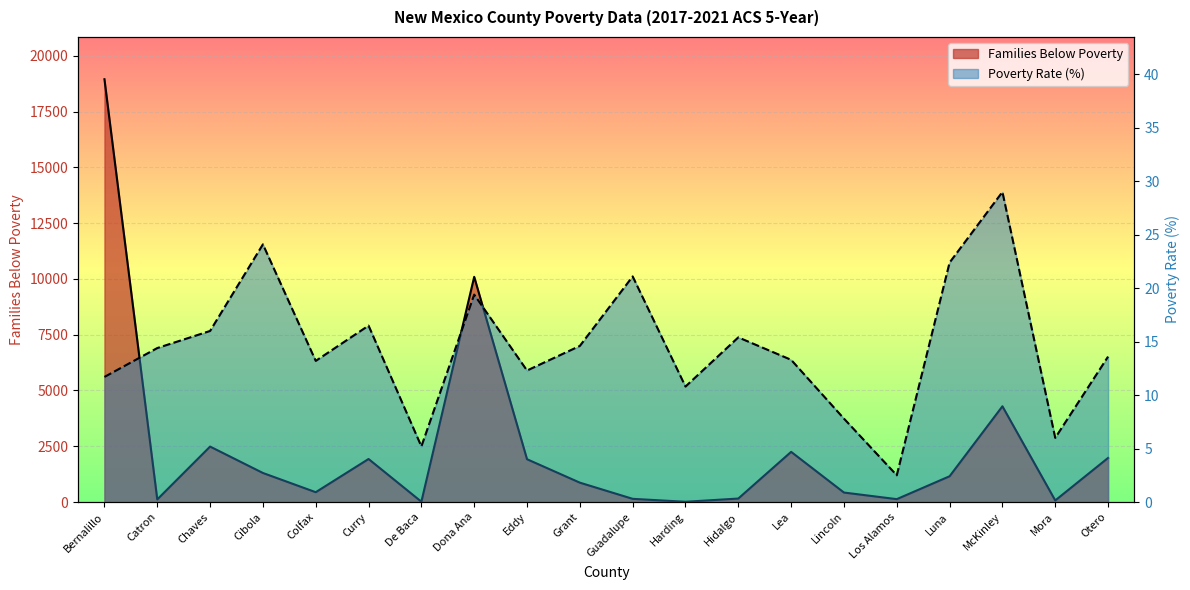

What are all the series names shown in the legend?

Families Below Poverty, Poverty Rate (%)